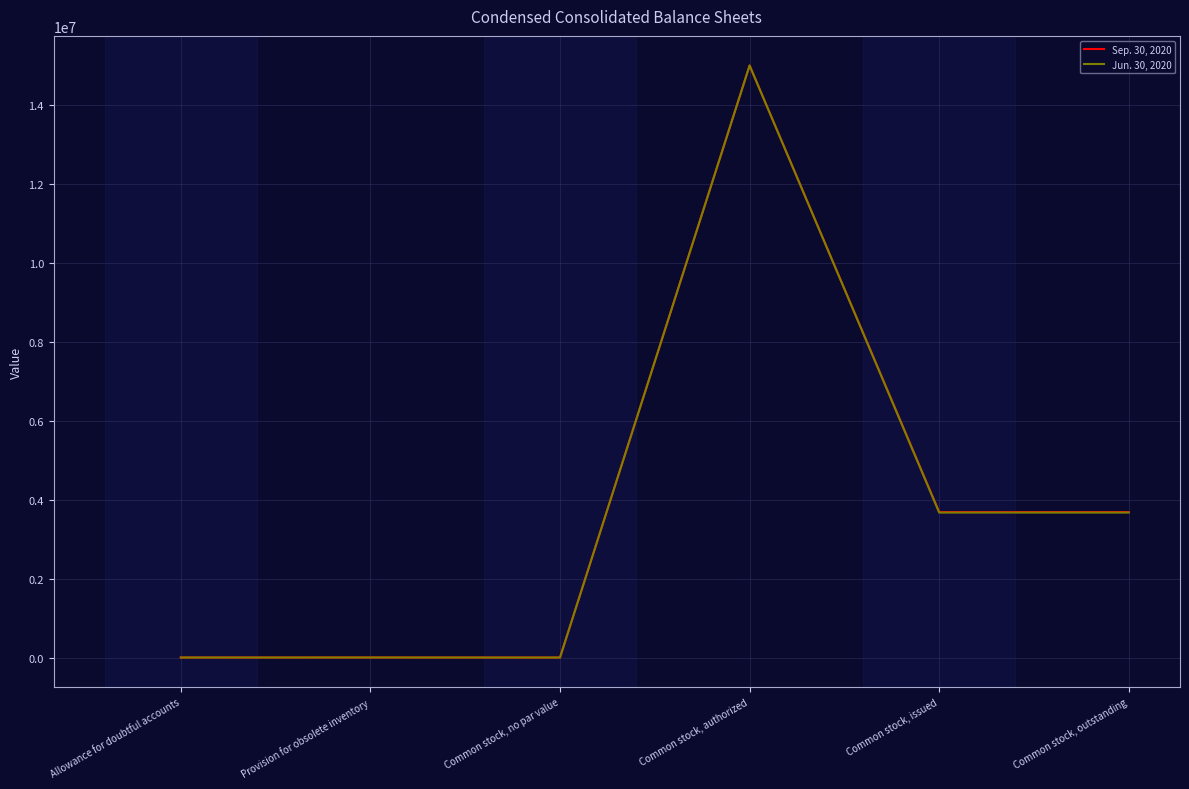

The Jun. 30, 2020 series shows 2007037 at Common stock, issued. True or false?

False